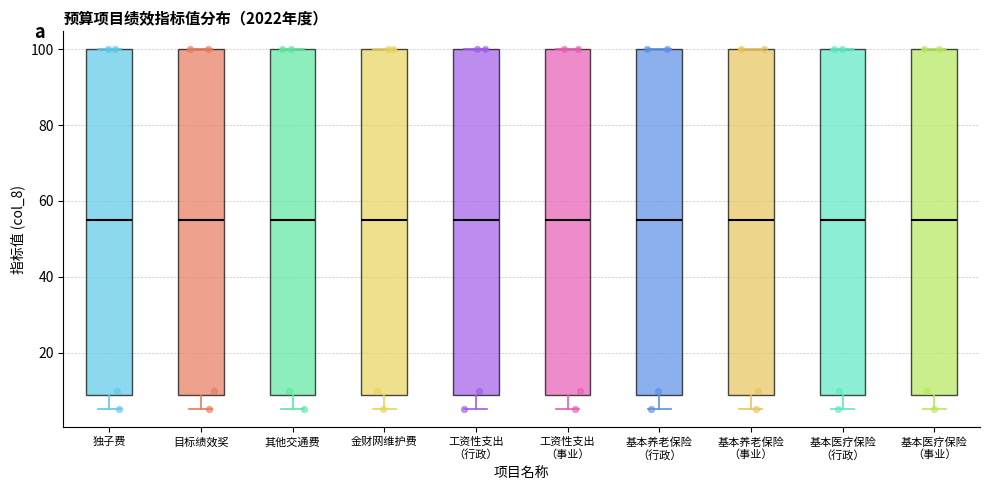

Reading left to right, transcribe this box plot: for each box, give where its median line is, the range the box spans, and where its two whiskers end, as read against the y-axis. The values are not printed on the chart, so give them approximately, as read against the axis.

独子费: median 56, box 8 to 100, whiskers 6 to 100
目标绩效奖: median 56, box 8 to 100, whiskers 6 to 100
其他交通费: median 56, box 8 to 100, whiskers 6 to 100
金财网维护费: median 56, box 8 to 100, whiskers 6 to 100
工资性支出 （行政）: median 56, box 8 to 100, whiskers 6 to 100
工资性支出 （事业）: median 56, box 8 to 100, whiskers 6 to 100
基本养老保险 （行政）: median 56, box 8 to 100, whiskers 6 to 100
基本养老保险 （事业）: median 56, box 8 to 100, whiskers 6 to 100
基本医疗保险 （行政）: median 56, box 8 to 100, whiskers 6 to 100
基本医疗保险 （事业）: median 56, box 8 to 100, whiskers 6 to 100